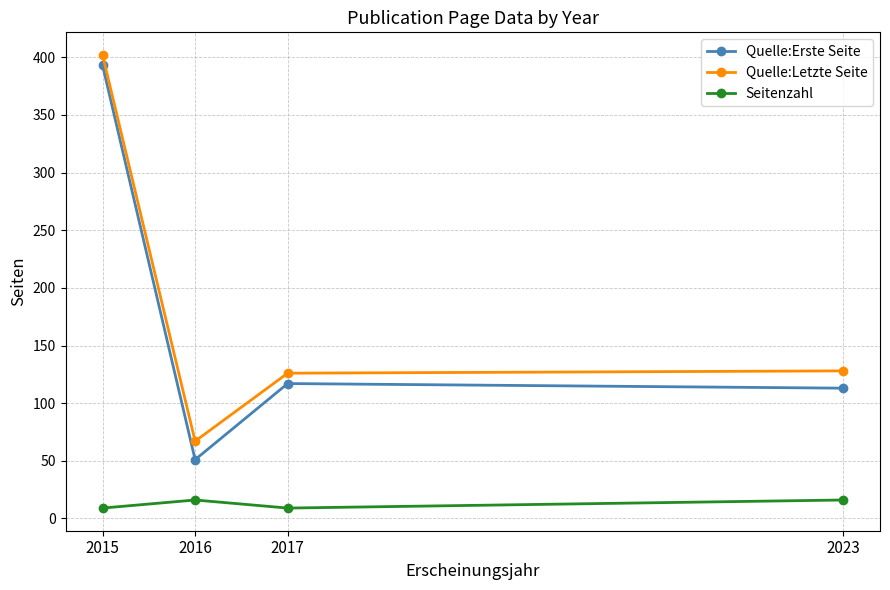

Which category has the lowest value in the Quelle:Letzte Seite series?

2016